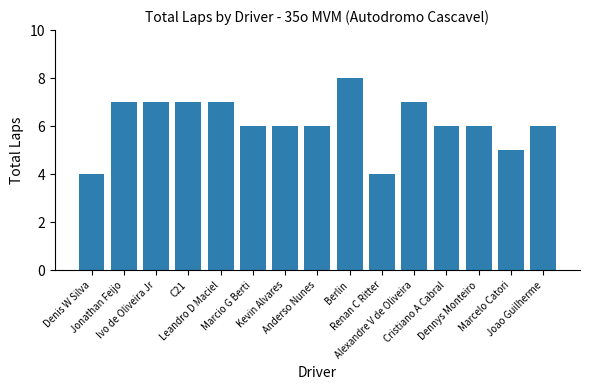

Which label corresponds to the largest value in the chart?

Berlin